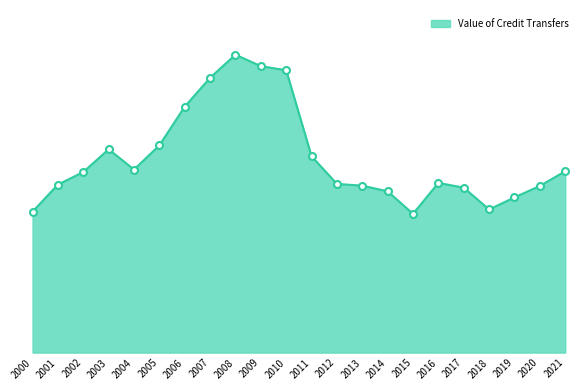

Does the chart display data point markers on the line(s)?

No